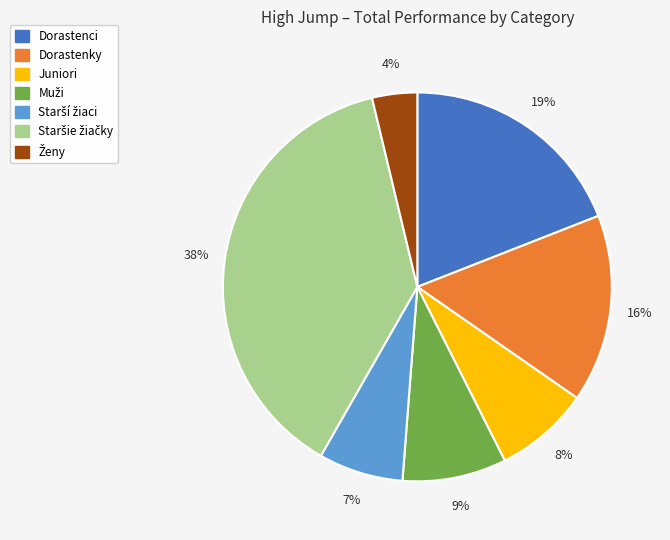

Is there a majority slice in this chart?

No